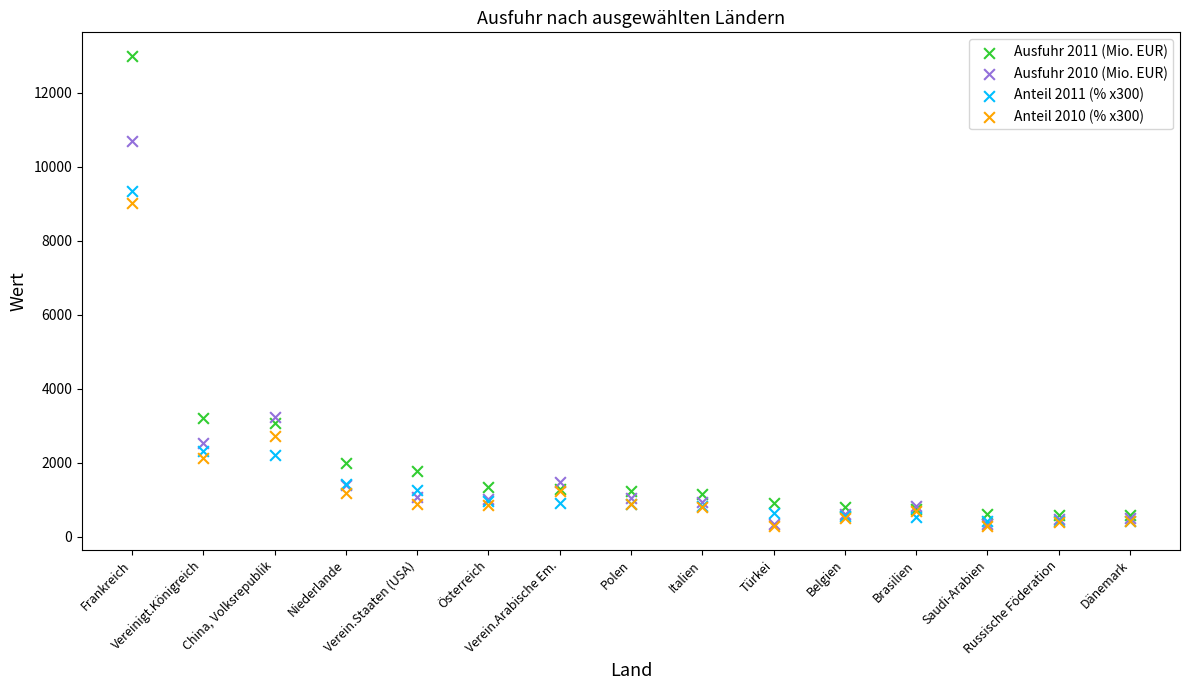

Across all series, what Y value is closest to 6644?

9019.4